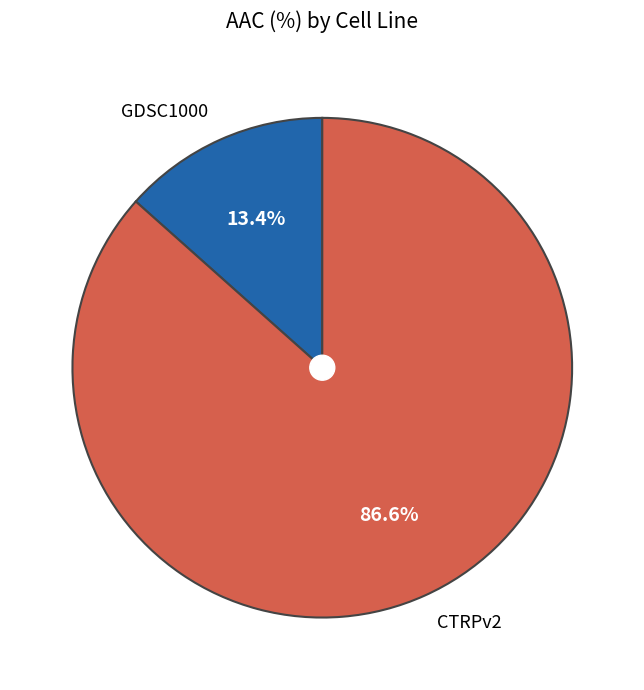

Combined, do CTRPv2 and GDSC1000 account for over 50%?

Yes